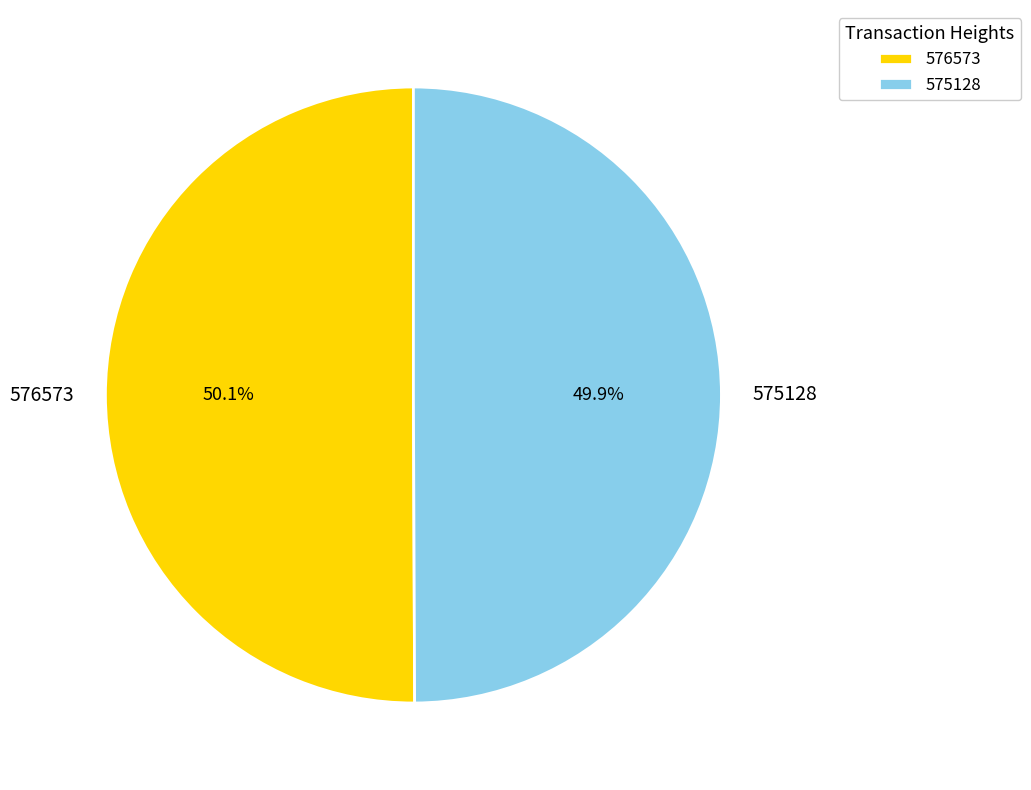

To the nearest percent, what percentage of the pie is 576573?

50%